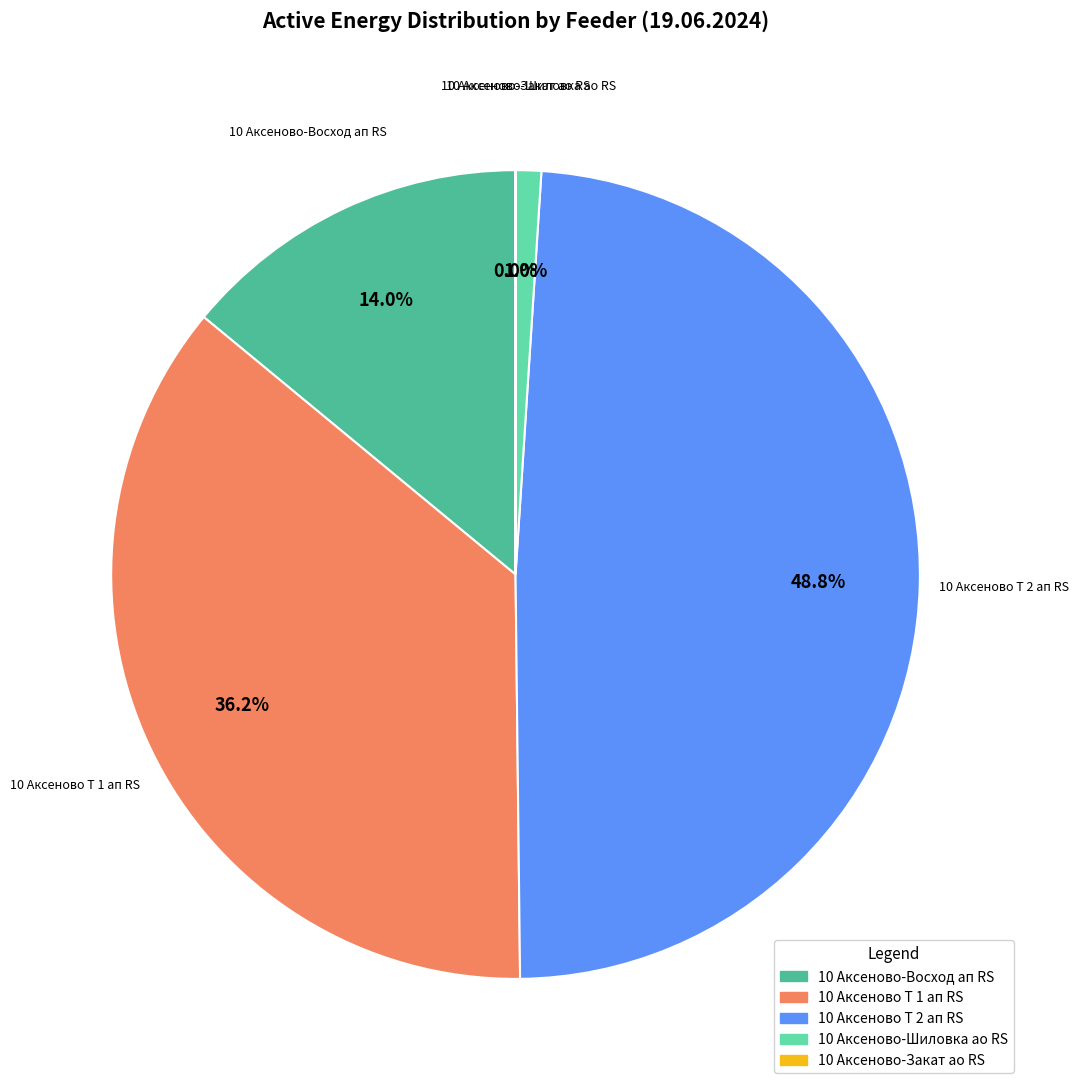

To the nearest percent, what is the combined percentage of 10 Аксеново-Шиловка ао RS and 10 Аксеново-Восход ап RS?

15%